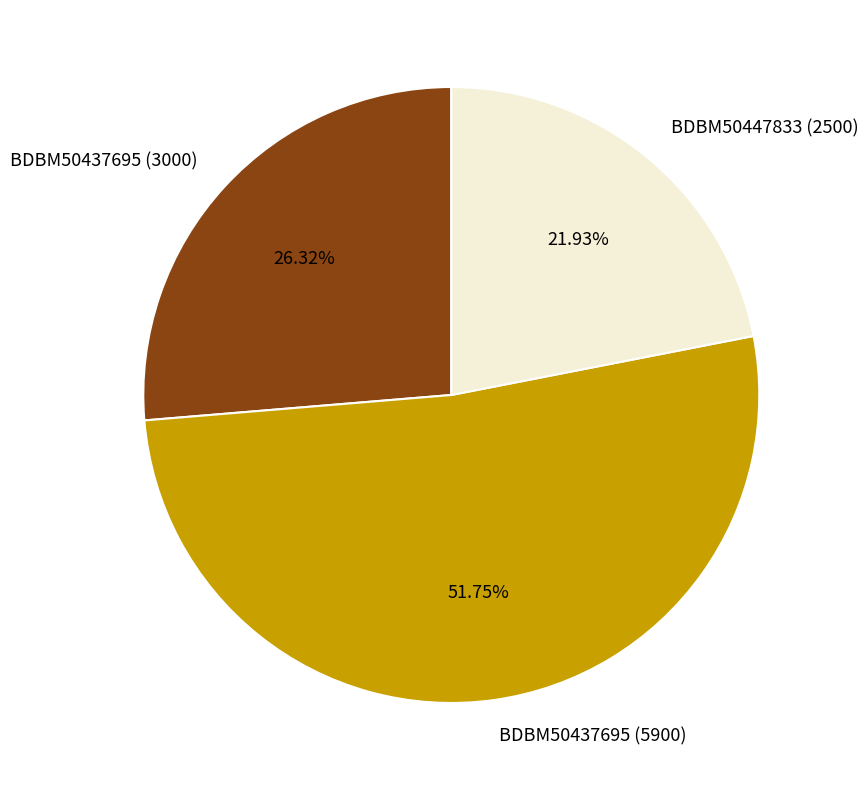

To the nearest percent, what portion does BDBM50437695 (3000) represent?

26%